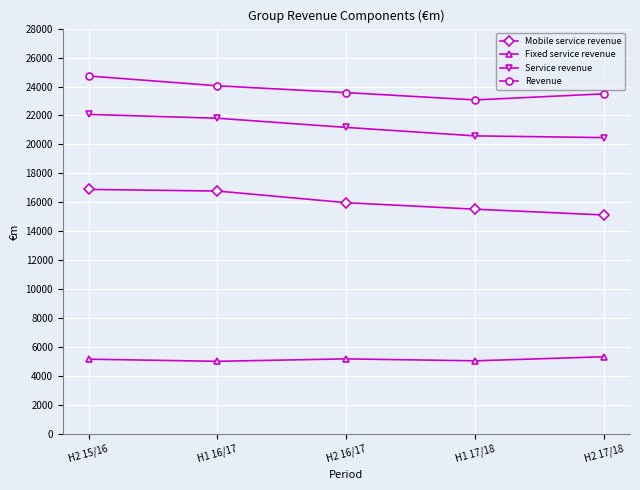

Read the Fixed service revenue value at H2 17/18.

5344